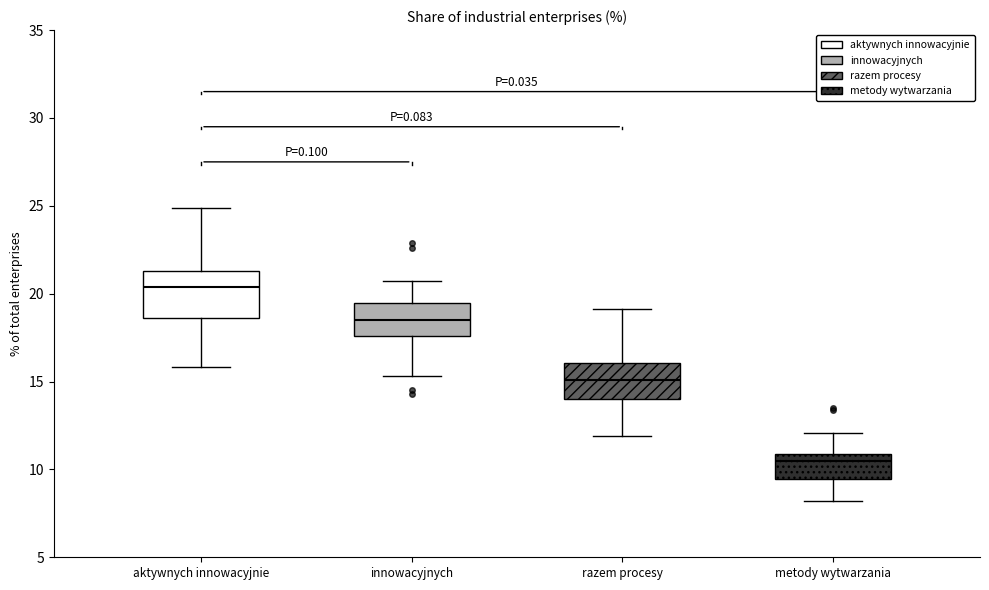

Where does the median line of the box for razem procesy sit on the y-axis? The values are not printed on the chart, so give them approximately, as read against the axis.

15.0